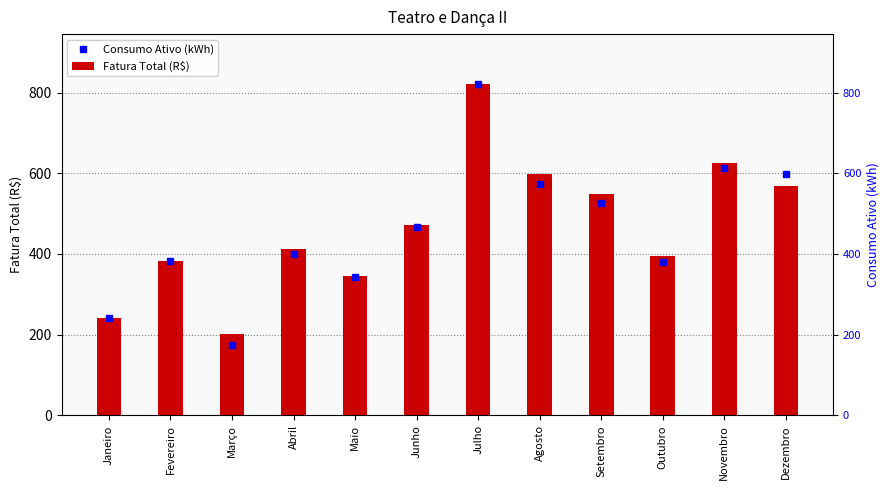

At which label does Fatura Total (R$) first exceed 470?

Junho